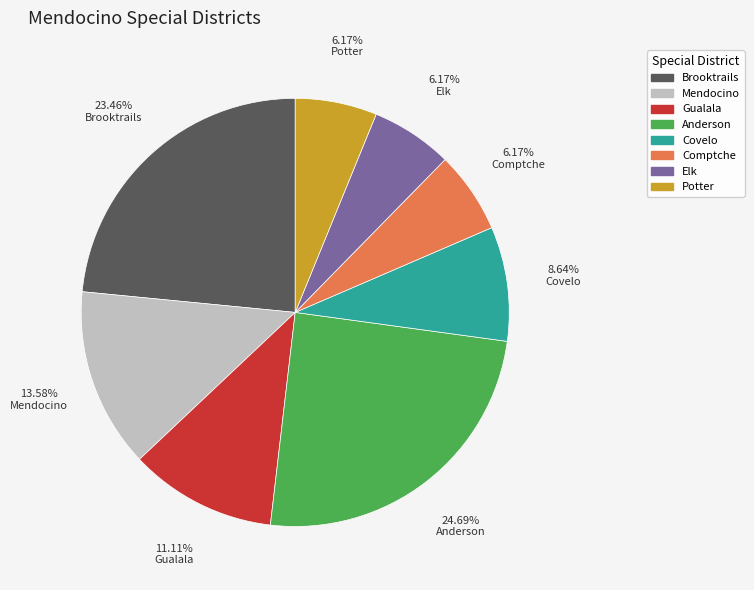

To the nearest percent, what is the difference between the largest and smallest slice percentages?

19%